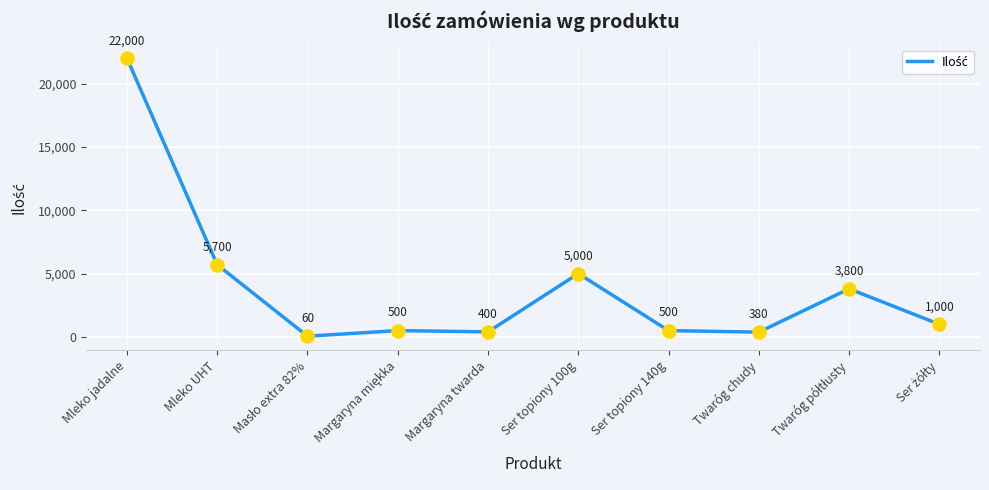

Which has a higher value, Mleko jadalne or Margaryna twarda?

Mleko jadalne